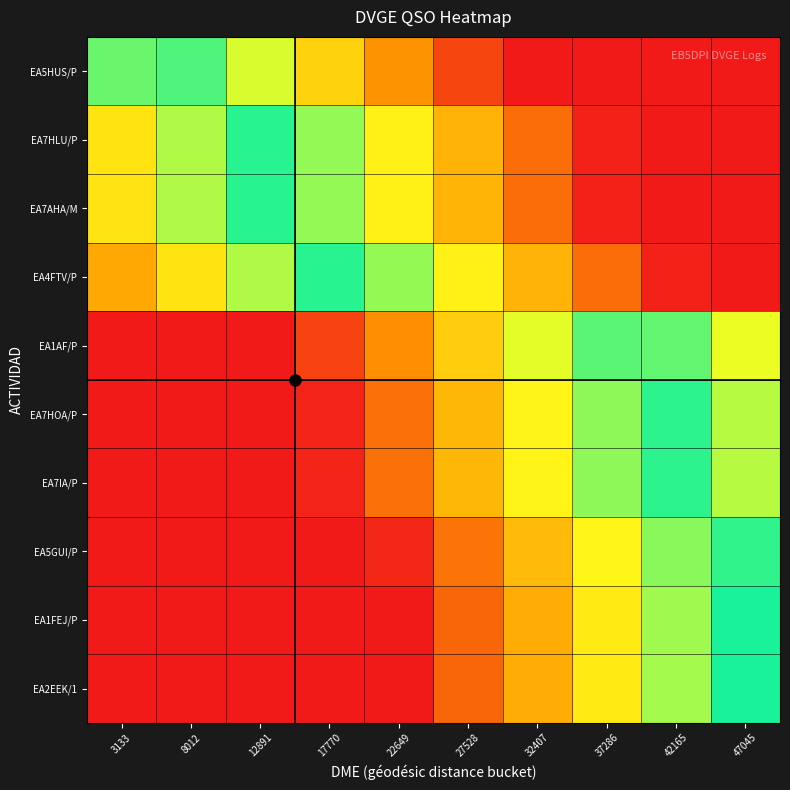

Reading left to right, what are all the values shown in this chart?

EA5HUS/P: 3133=0.9	8012=0.9	12891=0.7	17770=0.5	22649=0.3	27528=0.1	32407=0.0	37286=0.0	42165=0.0	47045=0.0
EA7HLU/P: 3133=0.6	8012=0.8	12891=1.0	17770=0.8	22649=0.6	27528=0.4	32407=0.2	37286=0.0	42165=0.0	47045=0.0
EA7AHA/M: 3133=0.6	8012=0.8	12891=1.0	17770=0.8	22649=0.6	27528=0.4	32407=0.2	37286=0.0	42165=0.0	47045=0.0
EA4FTV/P: 3133=0.4	8012=0.6	12891=0.8	17770=1.0	22649=0.8	27528=0.6	32407=0.4	37286=0.2	42165=0.0	47045=0.0
EA1AF/P: 3133=0.0	8012=0.0	12891=0.0	17770=0.1	22649=0.3	27528=0.5	32407=0.7	37286=0.9	42165=0.9	47045=0.7
EA7HOA/P: 3133=0.0	8012=0.0	12891=0.0	17770=0.0	22649=0.2	27528=0.4	32407=0.6	37286=0.8	42165=1.0	47045=0.8
EA7IA/P: 3133=0.0	8012=0.0	12891=0.0	17770=0.0	22649=0.2	27528=0.4	32407=0.6	37286=0.8	42165=1.0	47045=0.8
EA5GUI/P: 3133=0.0	8012=0.0	12891=0.0	17770=0.0	22649=0.0	27528=0.2	32407=0.4	37286=0.6	42165=0.8	47045=1.0
EA1FEJ/P: 3133=0.0	8012=0.0	12891=0.0	17770=0.0	22649=0.0	27528=0.2	32407=0.4	37286=0.6	42165=0.8	47045=1.0
EA2EEK/1: 3133=0.0	8012=0.0	12891=0.0	17770=0.0	22649=0.0	27528=0.2	32407=0.4	37286=0.6	42165=0.8	47045=1.0